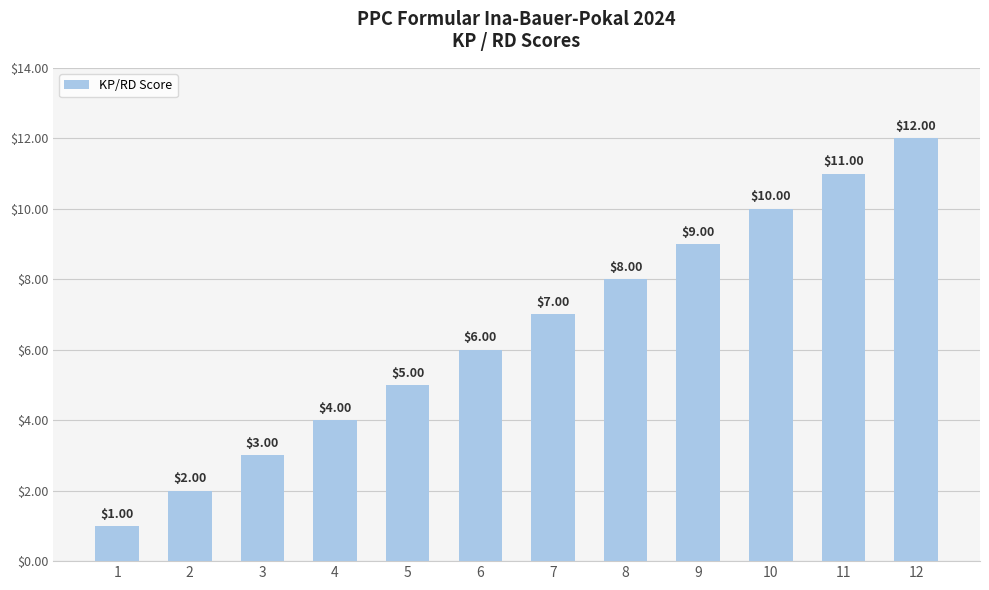

What is the sum of the values at 3 and 2?

5